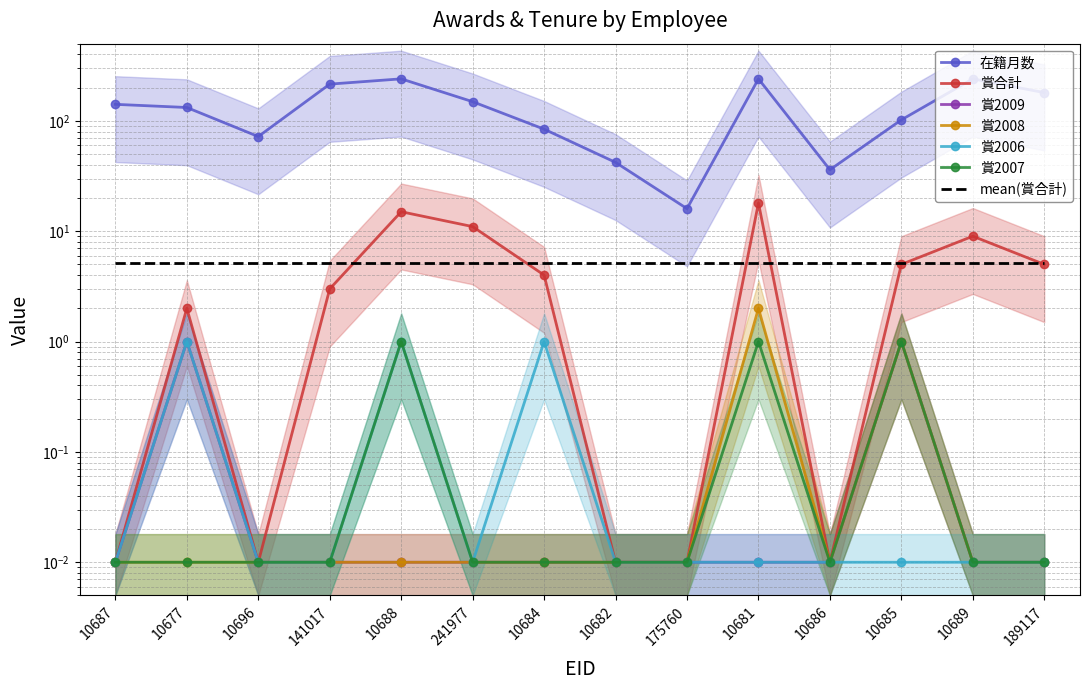

In 賞合計, how many points are higher than both neighbors (excluding endpoints)?

4